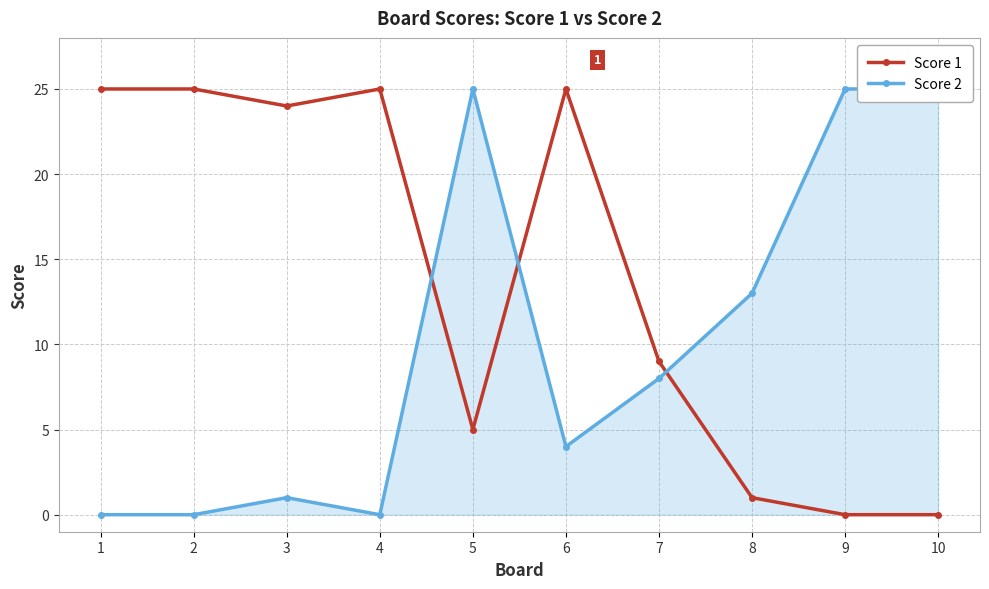

What are all the series names shown in the legend?

Score 1, Score 2